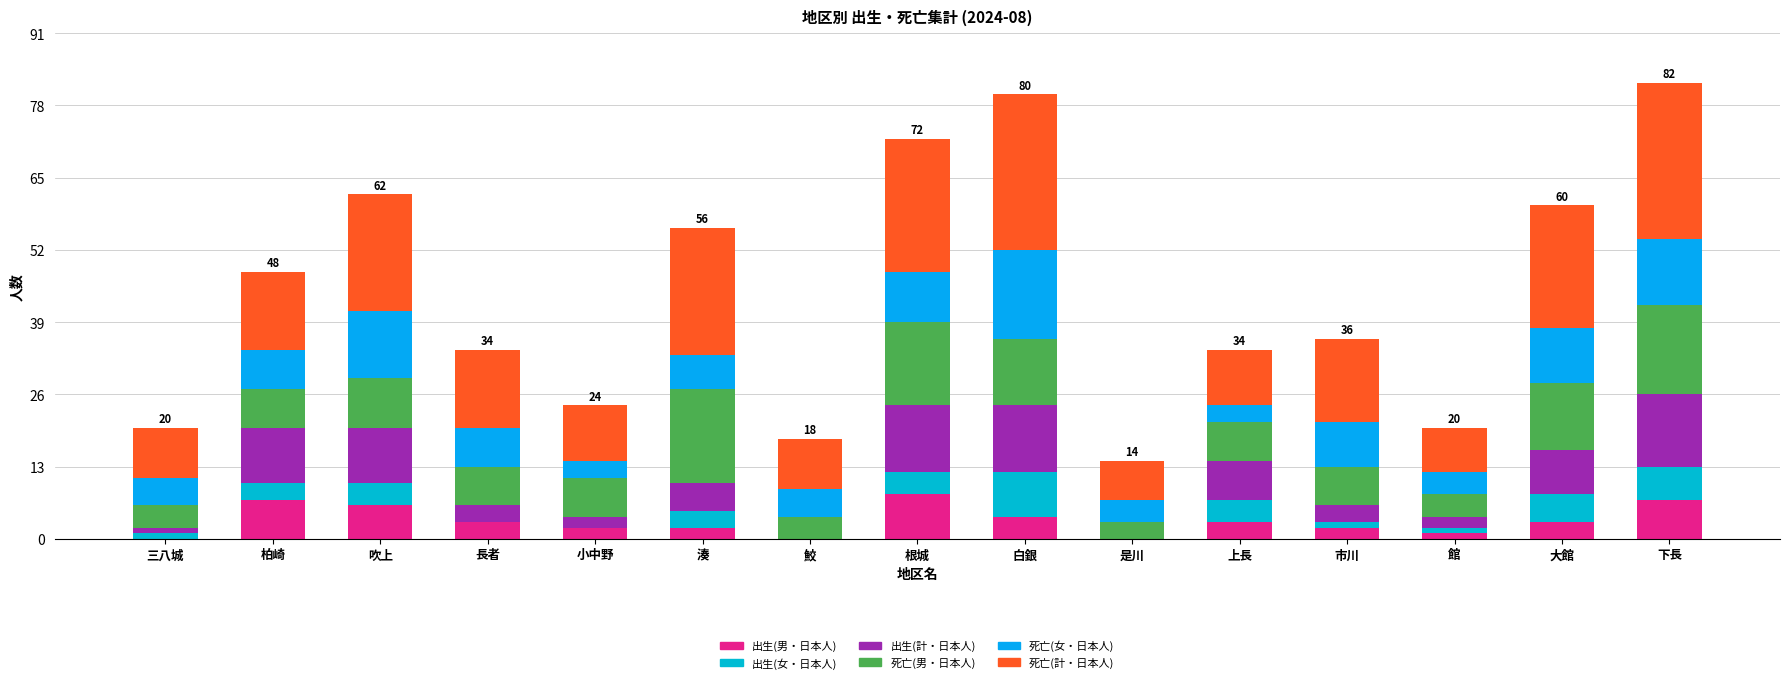

Where does the 出生(男・日本人) series first go above 3?

柏崎